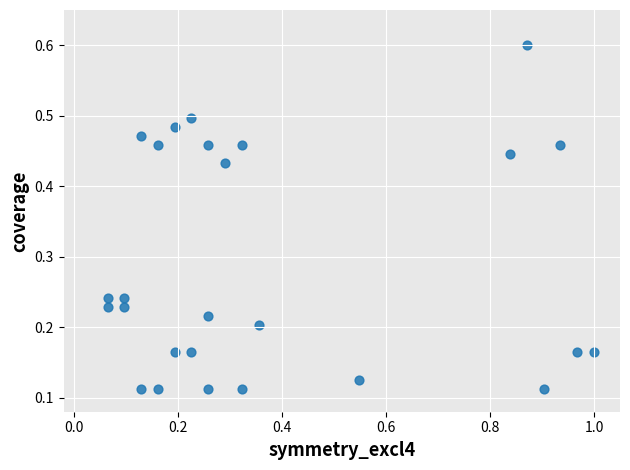

What is the range of X values (max minus min)?

0.9